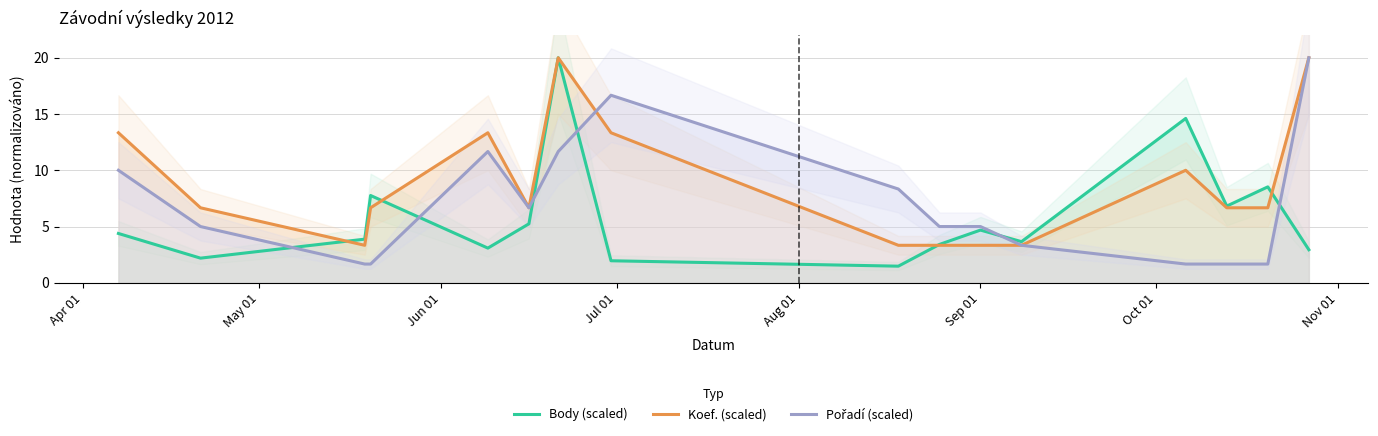

What is the highest value of the Body (scaled) series?

20.0